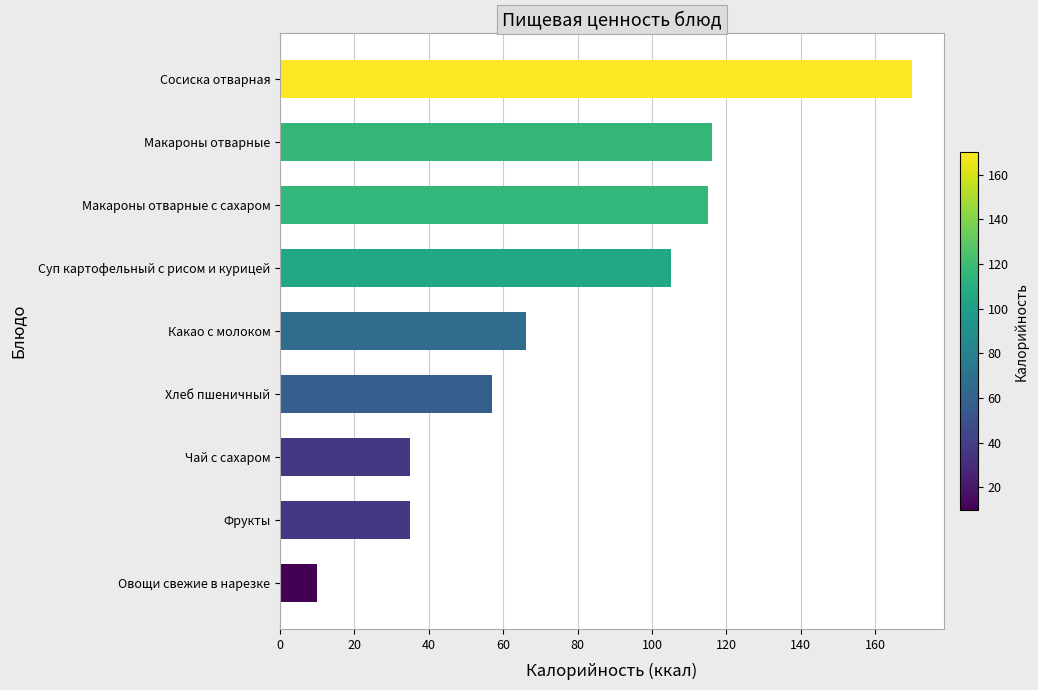

What is the value of the 1st bar from the top?

170